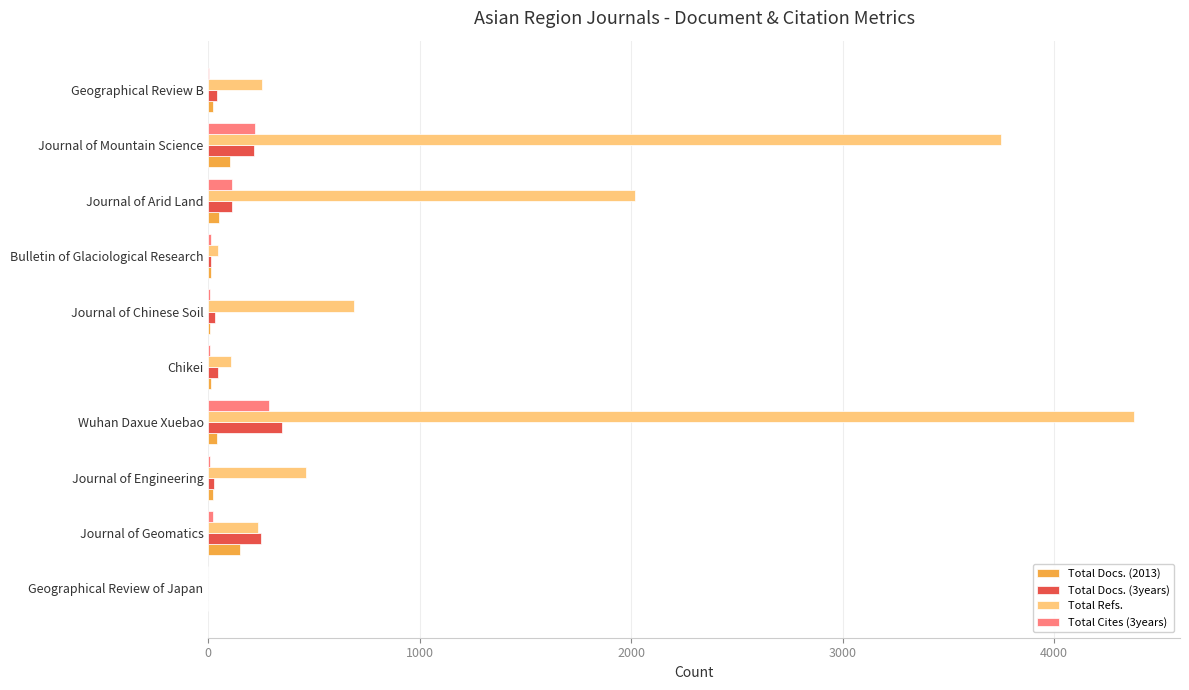

True or false: Total Docs. (3years) has a value of 348 at Wuhan Daxue Xuebao.

True